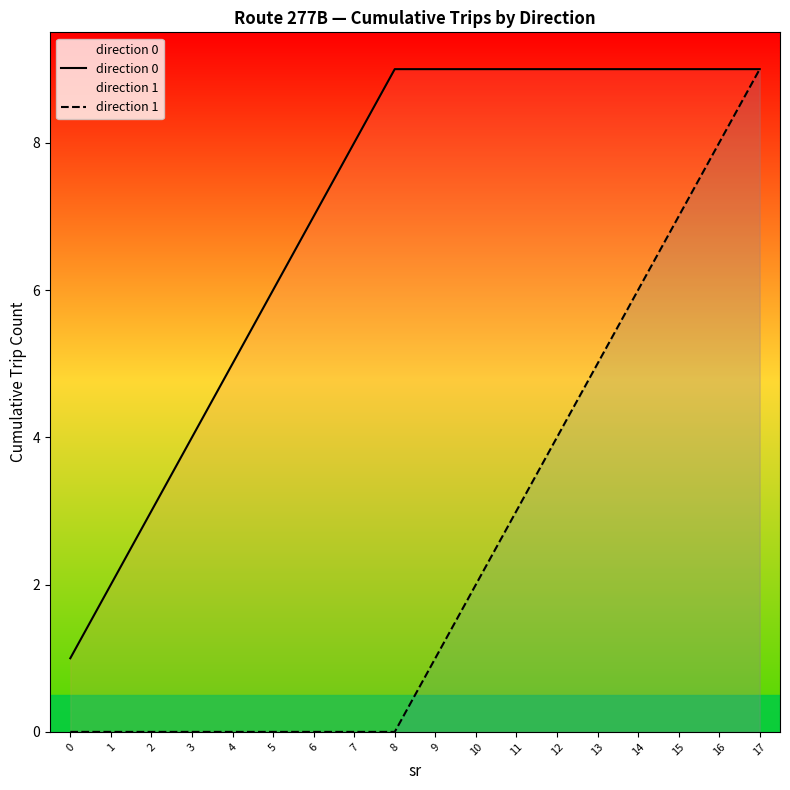

At how many categories does at least one series exceed 0?

18